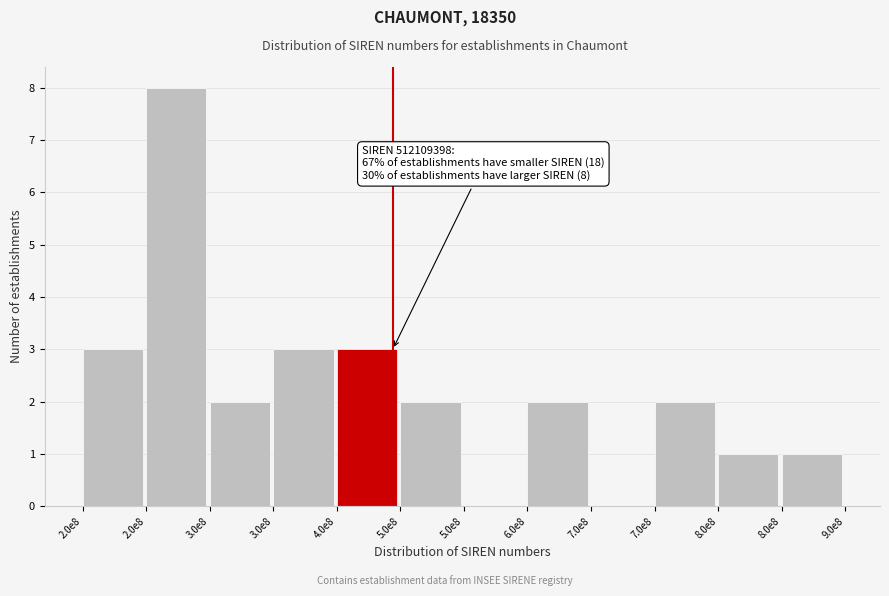

Are the bars horizontal?

No